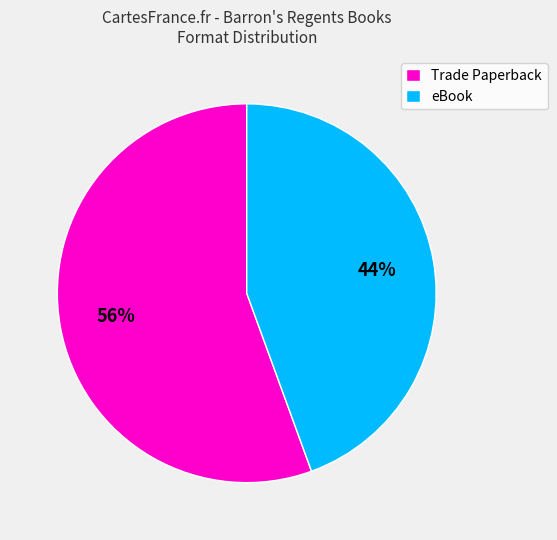

To the nearest percent, what percentage of the pie is Trade Paperback?

56%